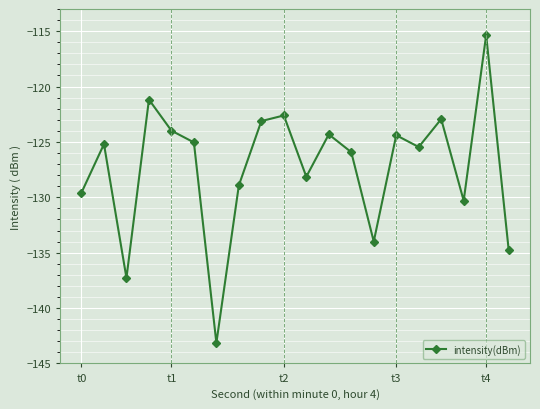

What is the value of the 11th point from the left?

-128.1